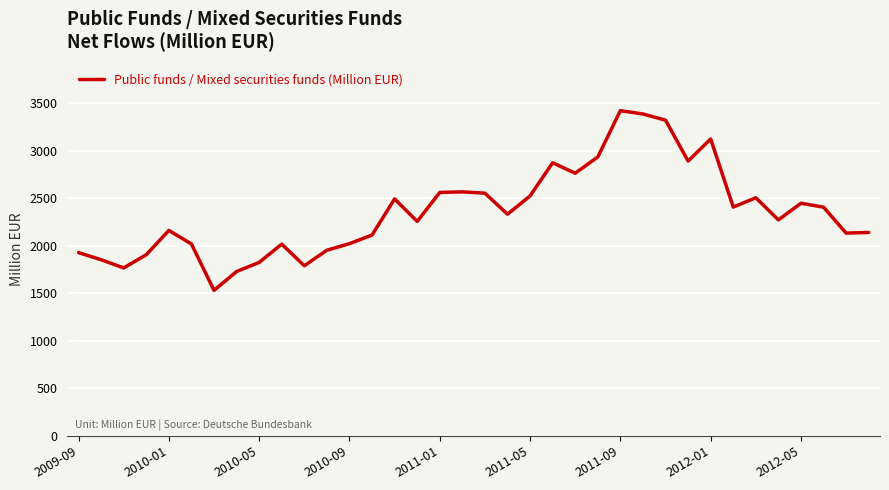

How many series are shown in this chart?

1